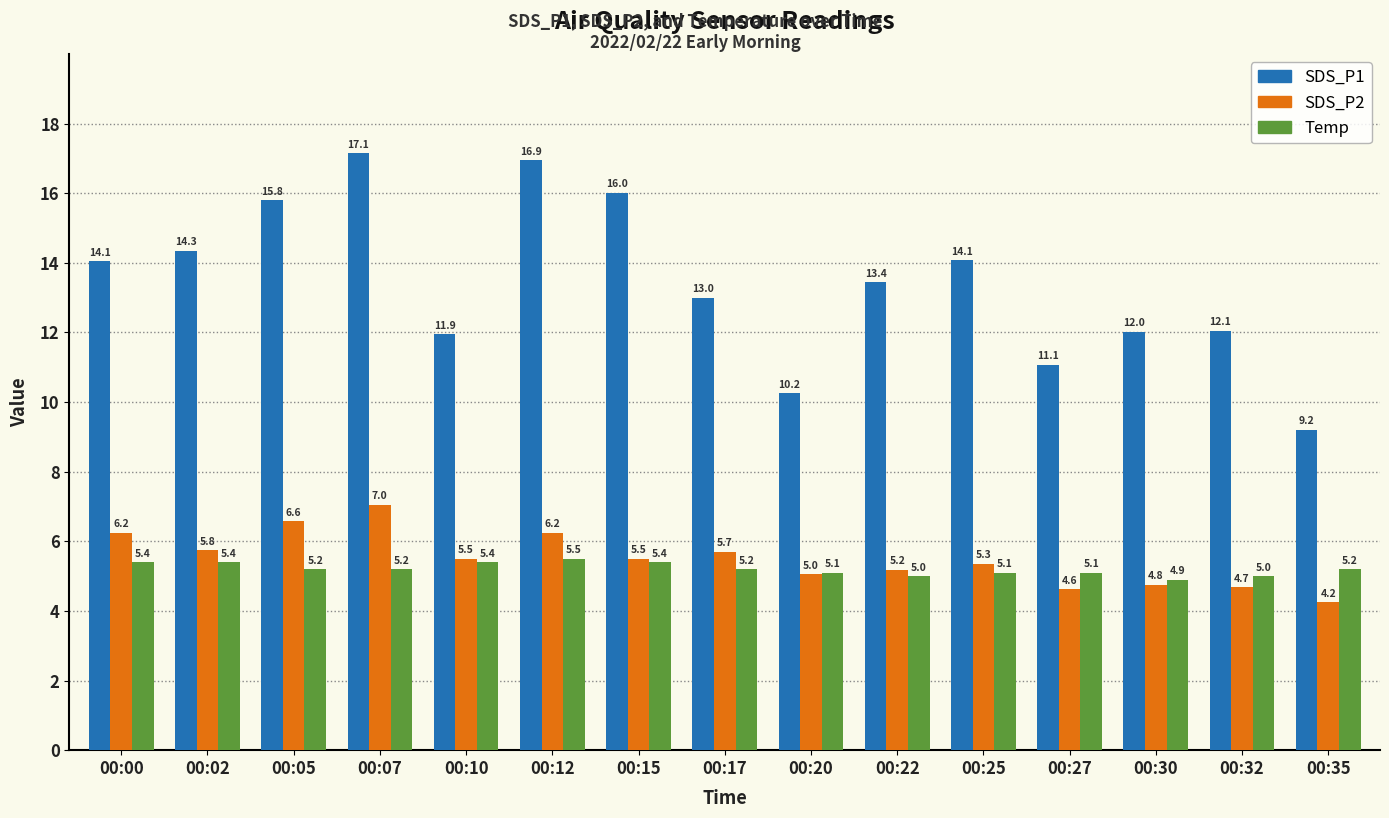

Which category has the lowest value in the SDS_P2 series?

00:35